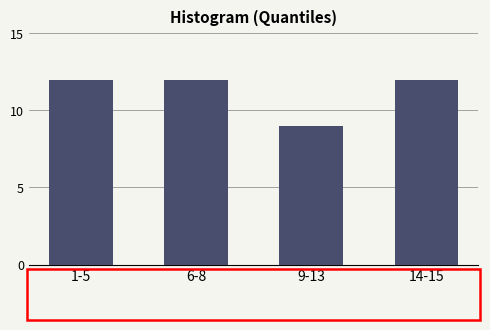

Reading right to left, what are all the values shown in this chart?

12	9	12	12